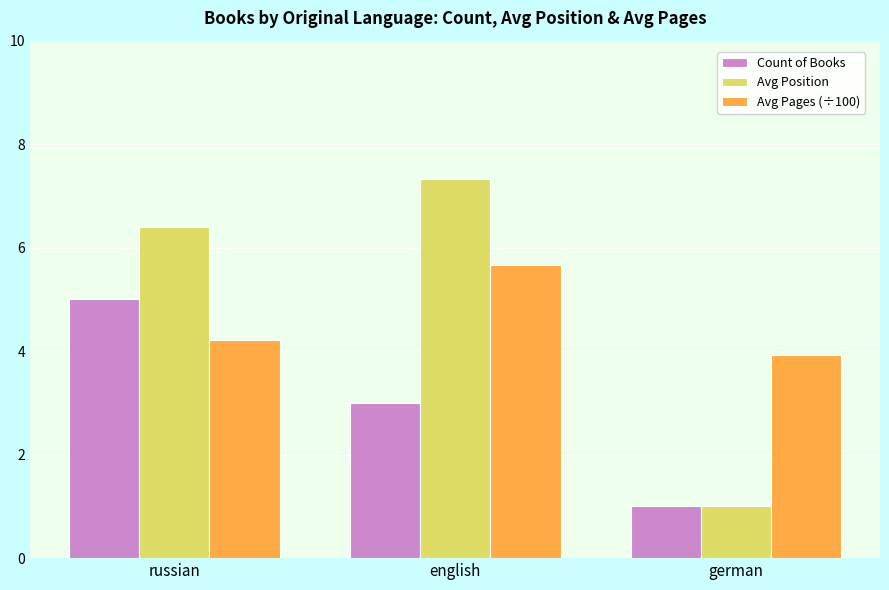

Reading left to right, what are all the values shown in this chart?

Count of Books: 5.0	3.0	1.0
Avg Position: 6.4	7.3	1.0
Avg Pages (÷100): 4.2	5.7	3.9